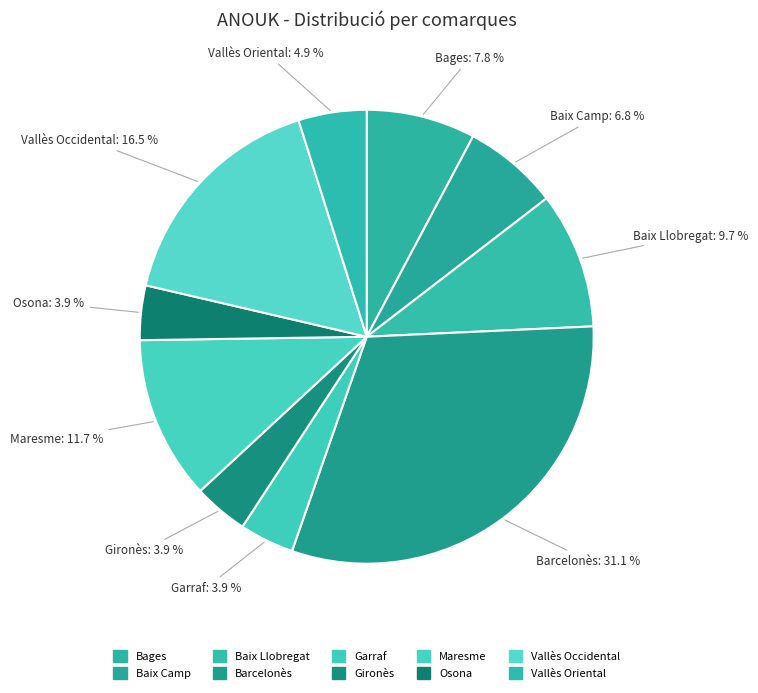

The Gironès slice represents 4% of the pie. True or false?

True